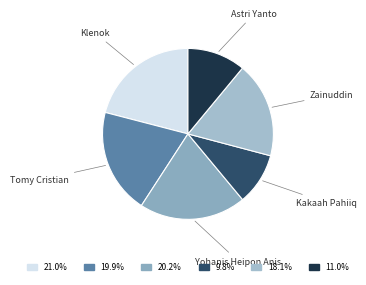

Do Zainuddin and Kakaah Pahiiq together represent more than half of the pie?

No